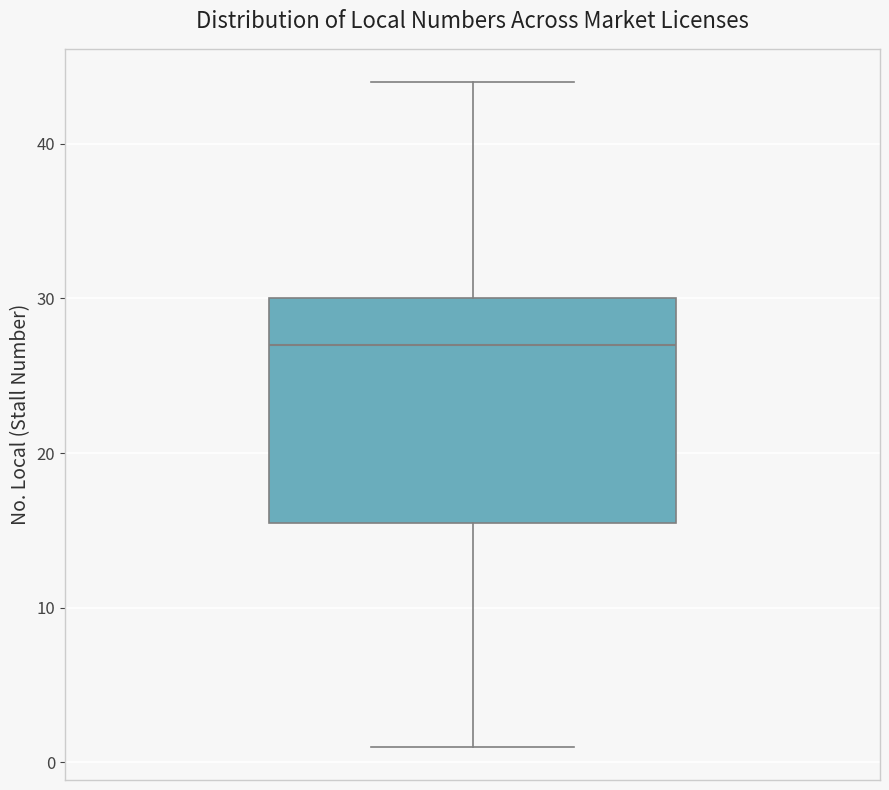

Read this box plot against the y-axis: the position of the median line, the range covered by the box, and the ends of both whiskers. The values are not printed on the chart, so give them approximately, as read against the axis.

median 27, box 16 to 30, whiskers 1 to 44